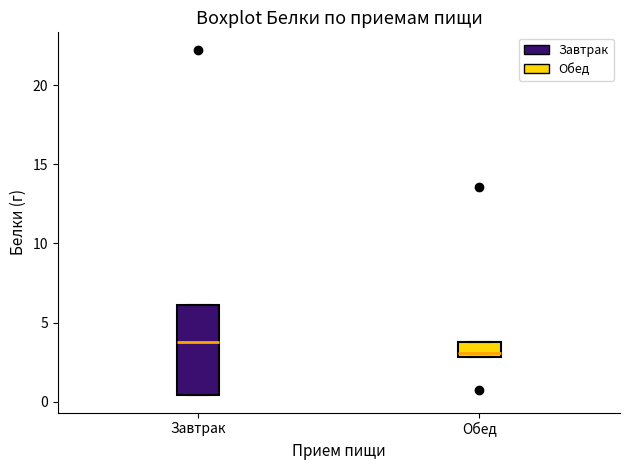

Which box has the highest median line?

Завтрак